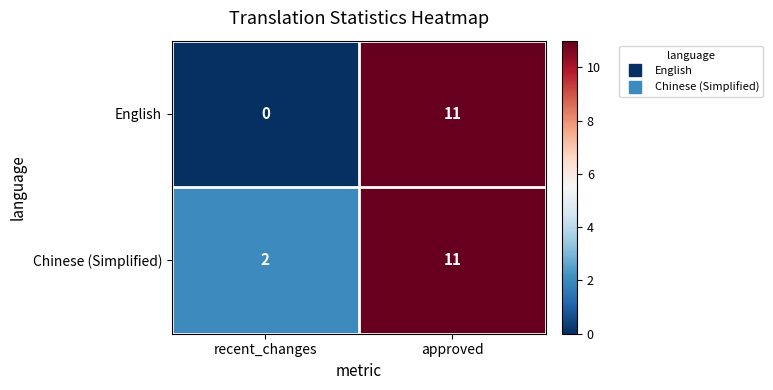

Rank the series by their average value, from highest to lowest.

Chinese (Simplified), English